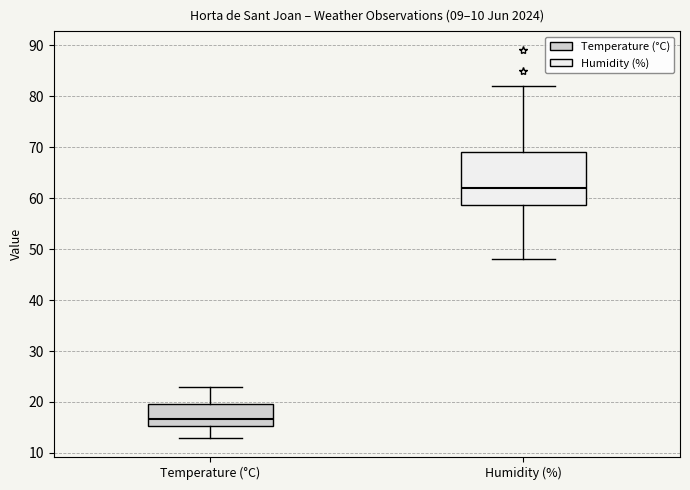

Reading left to right, read every box against the y-axis: the position of its median line, the range the box covers, and the ends of its whiskers. The values are not printed on the chart, so give them approximately, as read against the axis.

Temperature (°C): median 17, box 15 to 20, whiskers 13 to 23
Humidity (%): median 62, box 59 to 69, whiskers 48 to 82